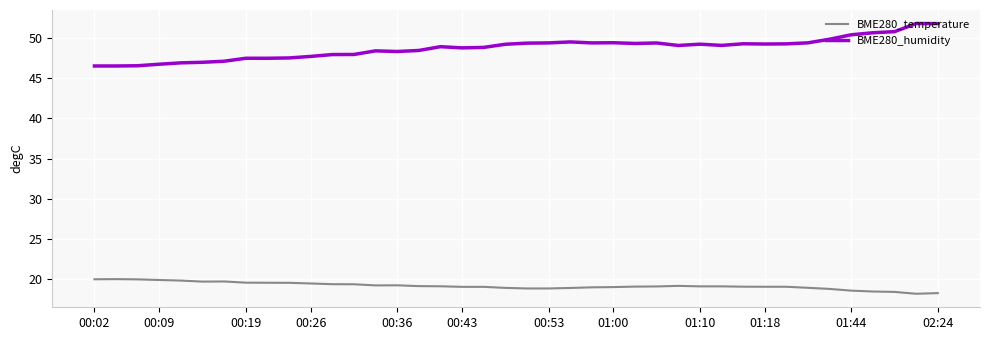

List the series in order of their overall mean, lowest first.

BME280_temperature, BME280_humidity